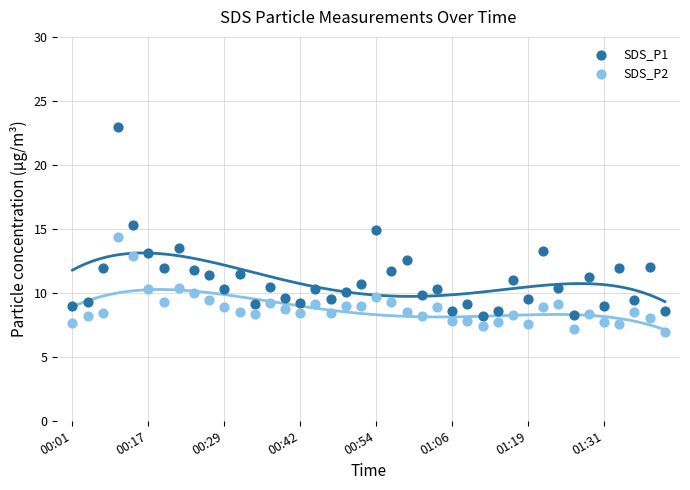

Across all data points, what is the range of Y values (max minus min)?

16.0